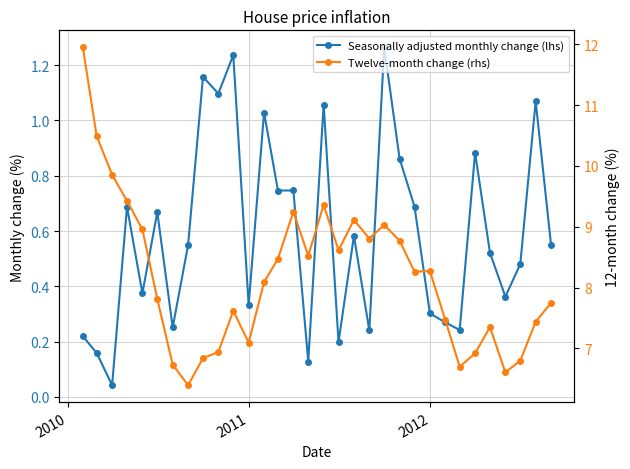

True or false: Twelve-month change (rhs) and Seasonally adjusted monthly change (lhs) cross at least once.

False